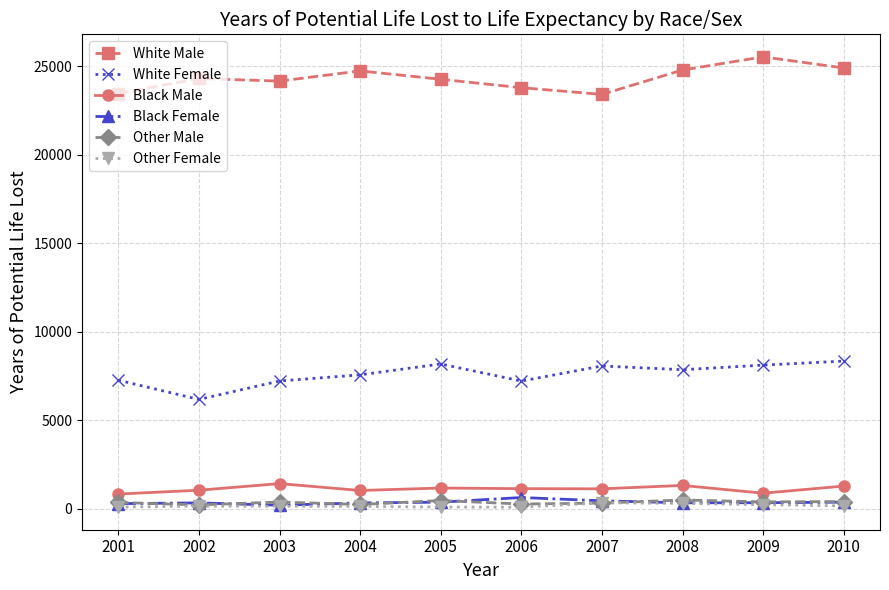

How many data points does each series have?

10